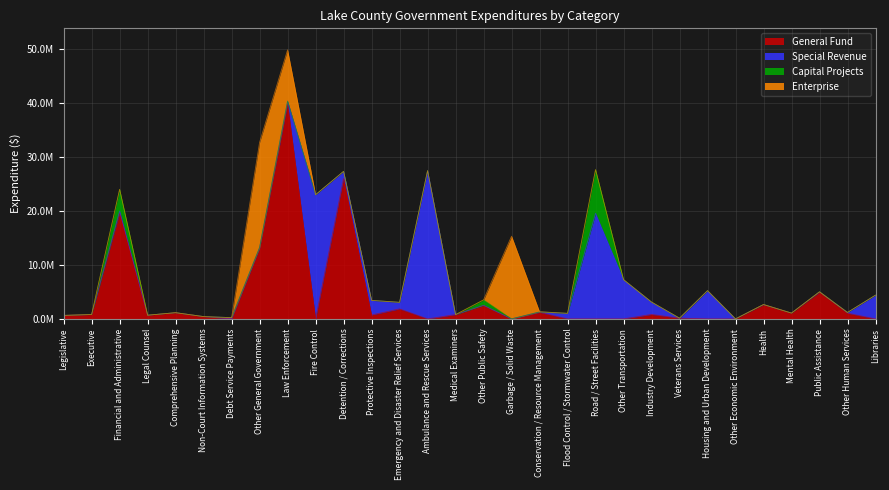

At how many categories does at least one series exceed 7911811?

8